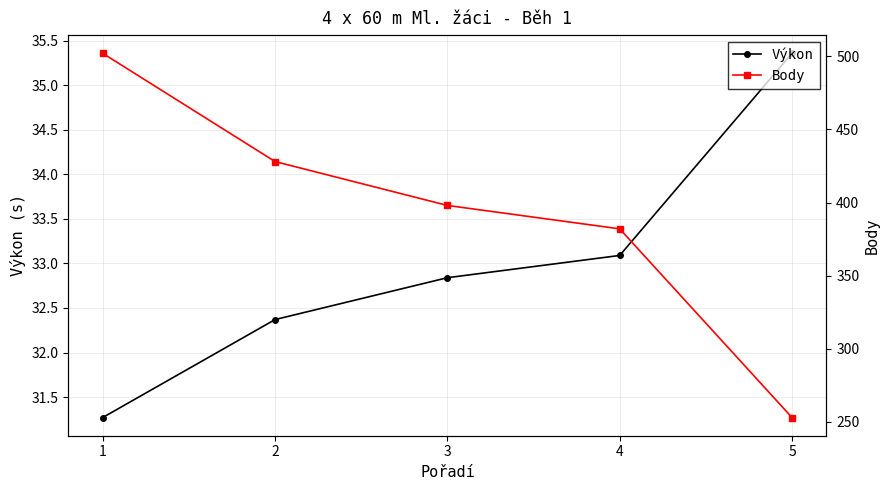

Does the chart have visible grid lines?

Yes